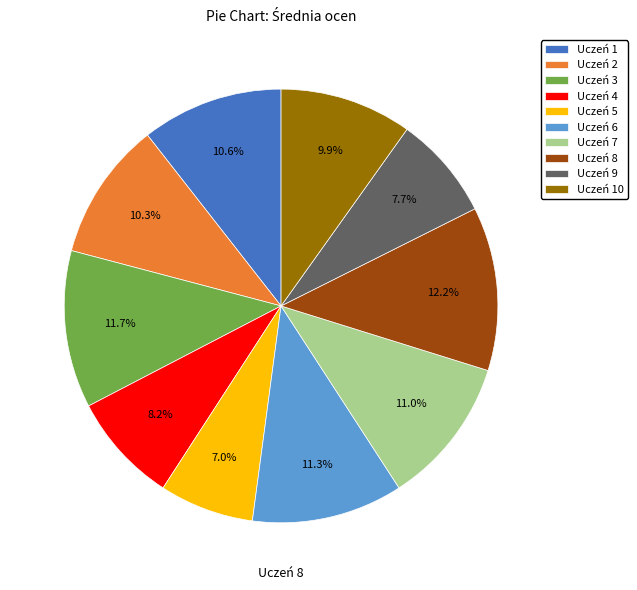

What is the ratio of the value at Uczeń 3 to the value at Uczeń 2?

1.1